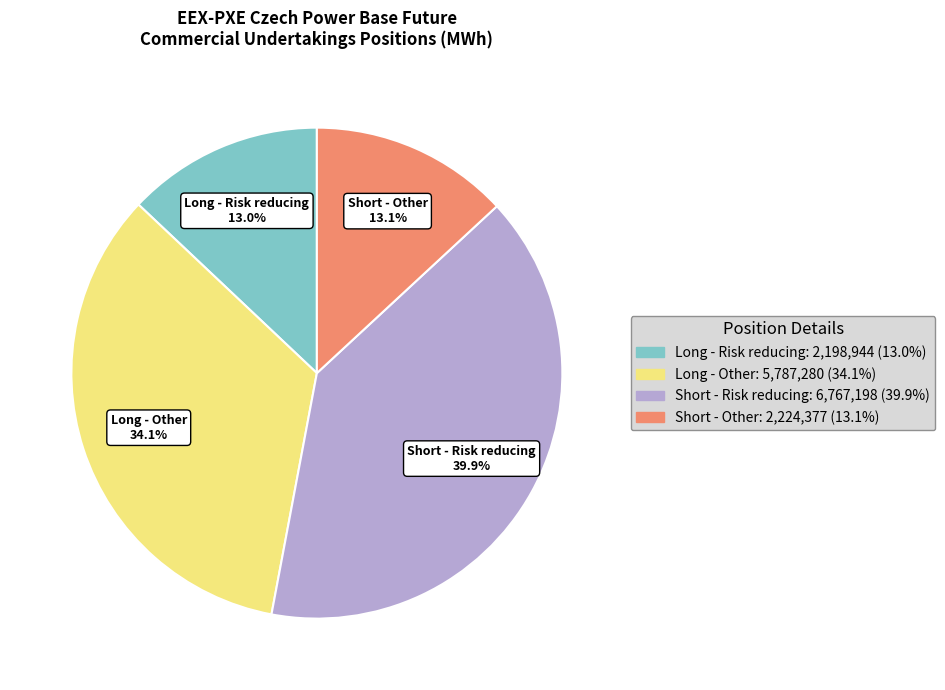

Which slice is the largest?

Short - Risk reducing